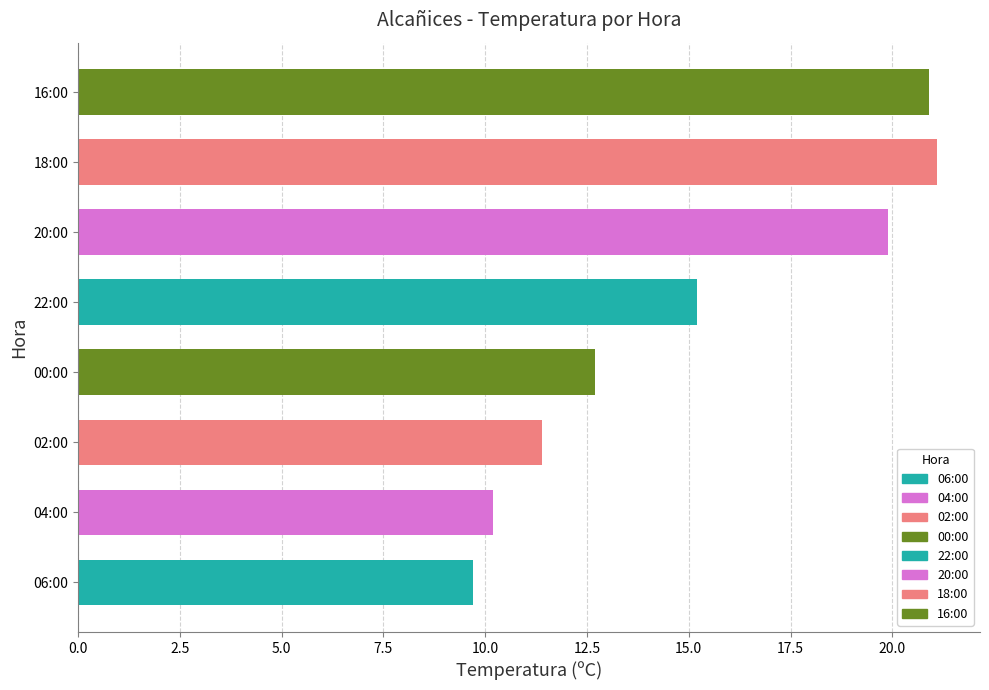

Approximately how many times larger is the value at 00:00 compared to 16:00?

0.6